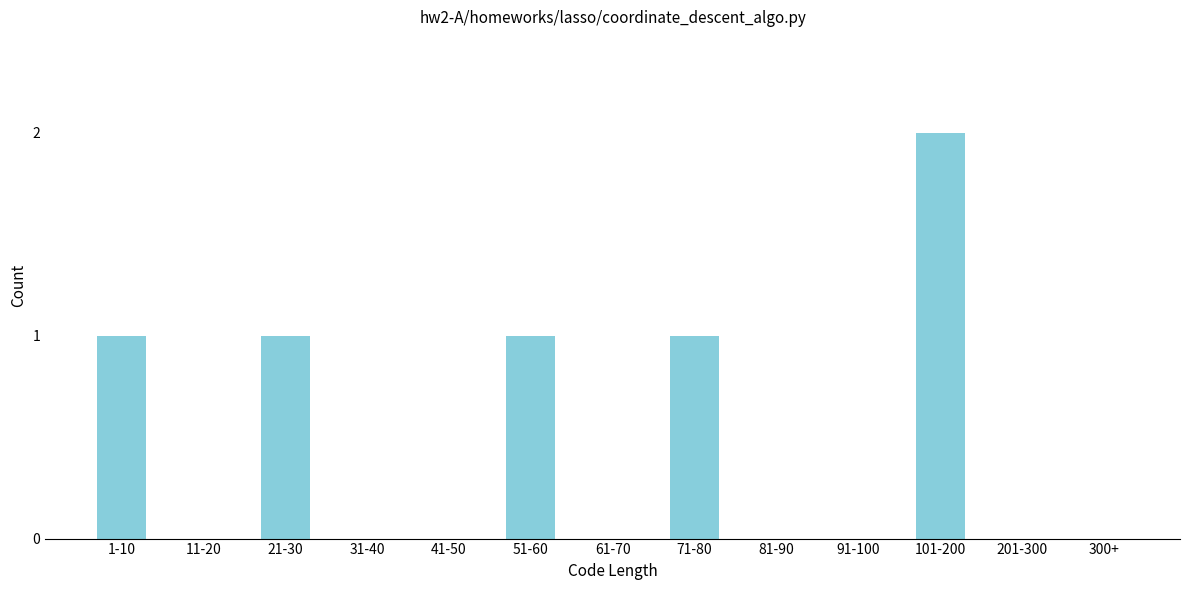

Reading left to right, extract all data points from this chart.

1-10=1	11-20=0	21-30=1	31-40=0	41-50=0	51-60=1	61-70=0	71-80=1	81-90=0	91-100=0	101-200=2	201-300=0	300+=0